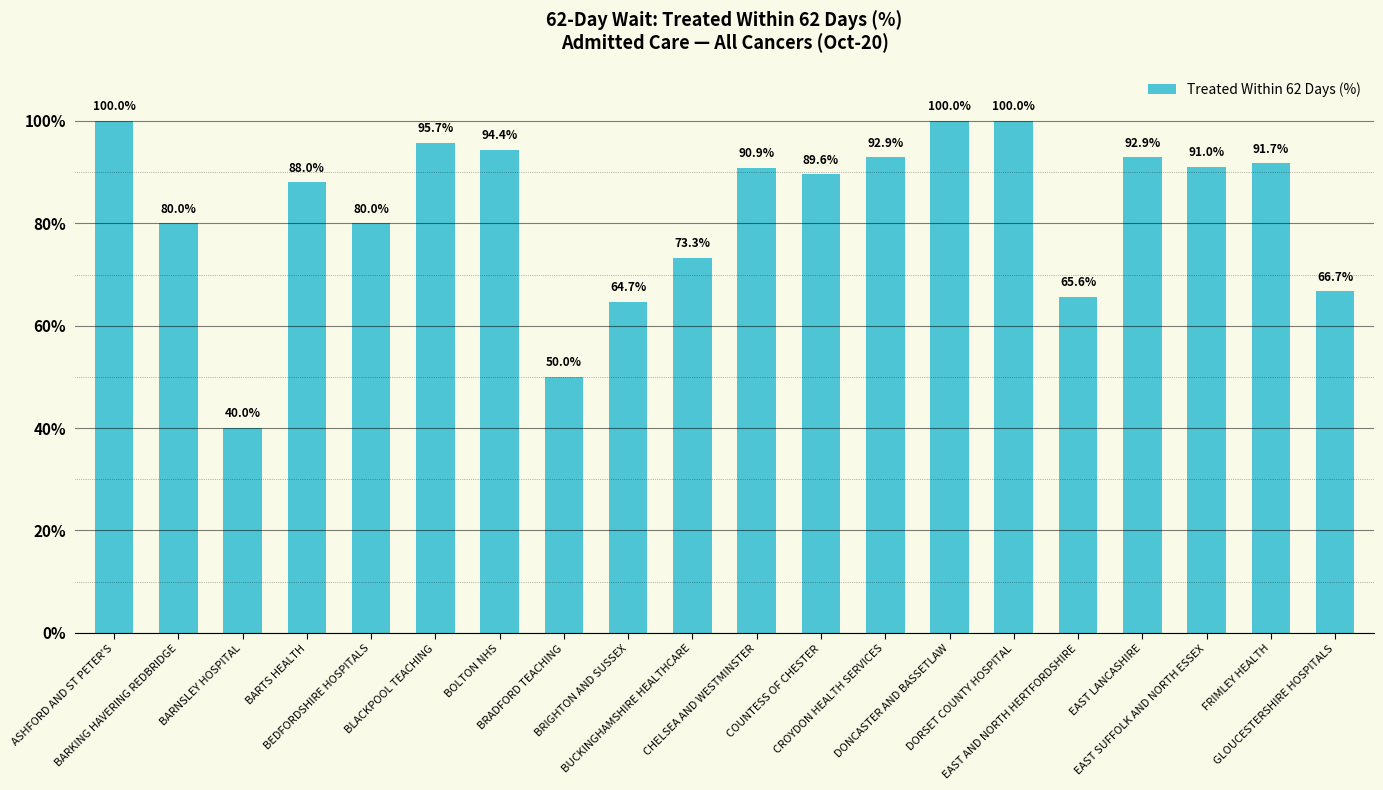

Does the chart contain any negative values?

No